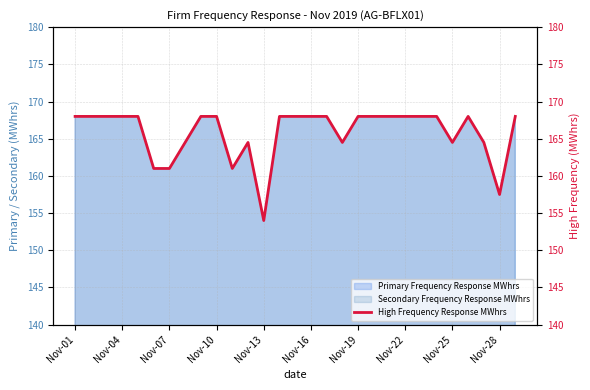

The value at Nov-13 is 293.8. True or false?

False